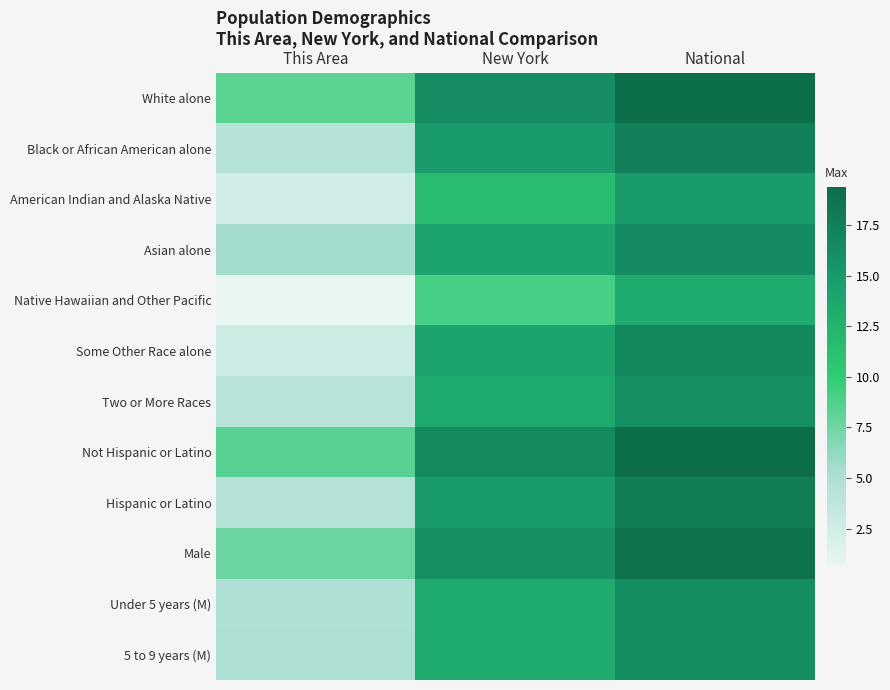

At which category is the sum across all series the highest?

National